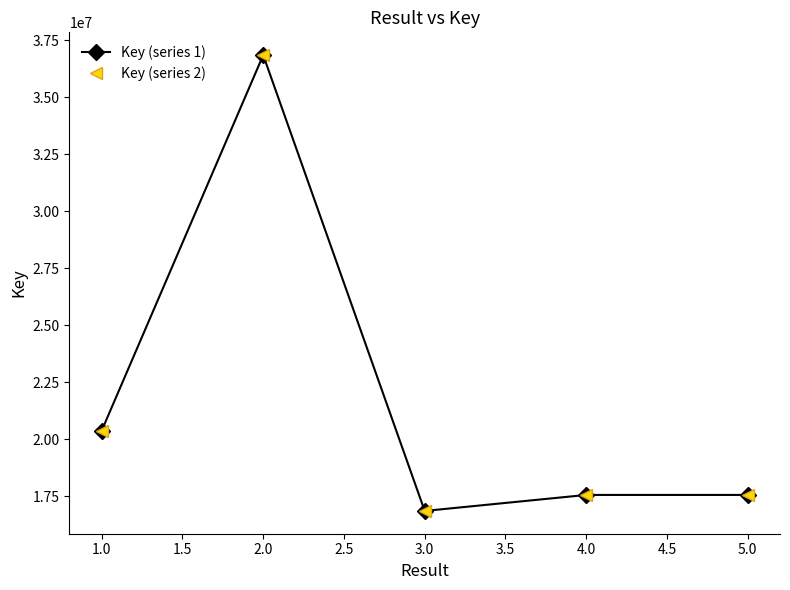

True or false: Key (series 1) and Key (series 2) cross at least once.

False